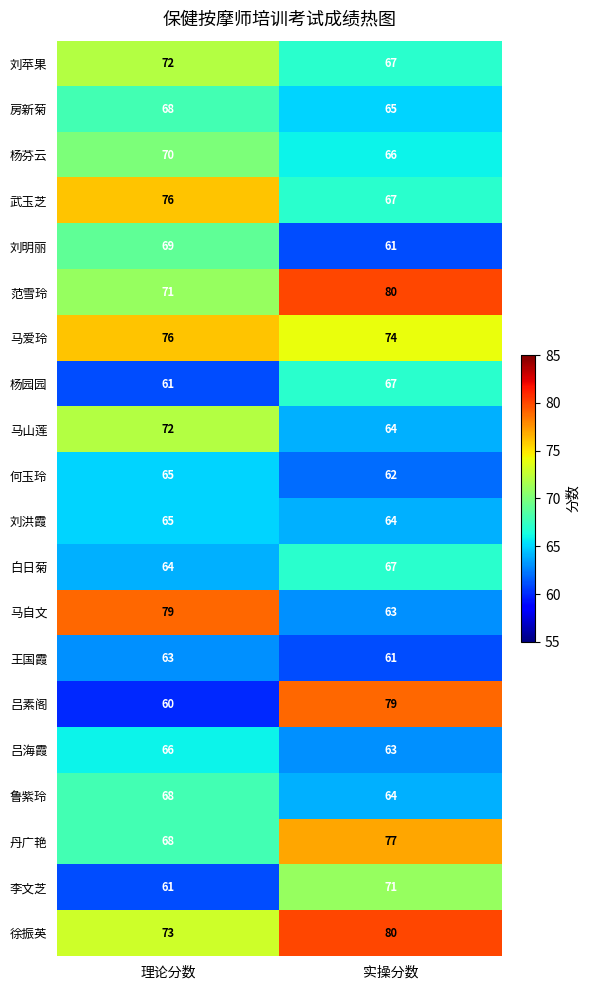

What is the difference between the maximum and minimum values in the 马自文 series?

16